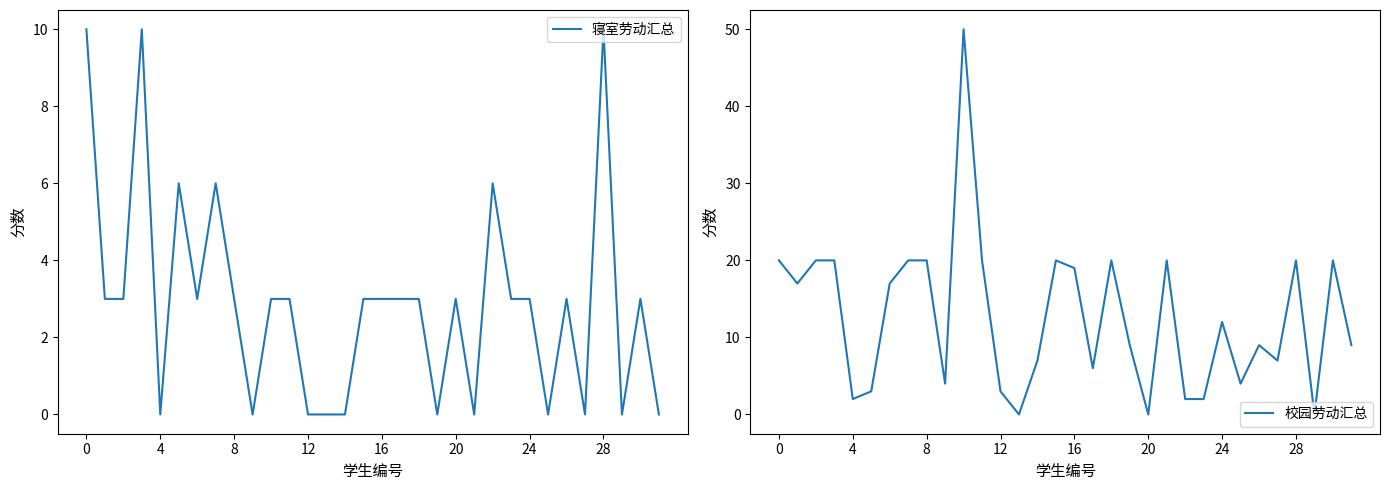

At which category does 校园劳动汇总 reach its first local peak?

10